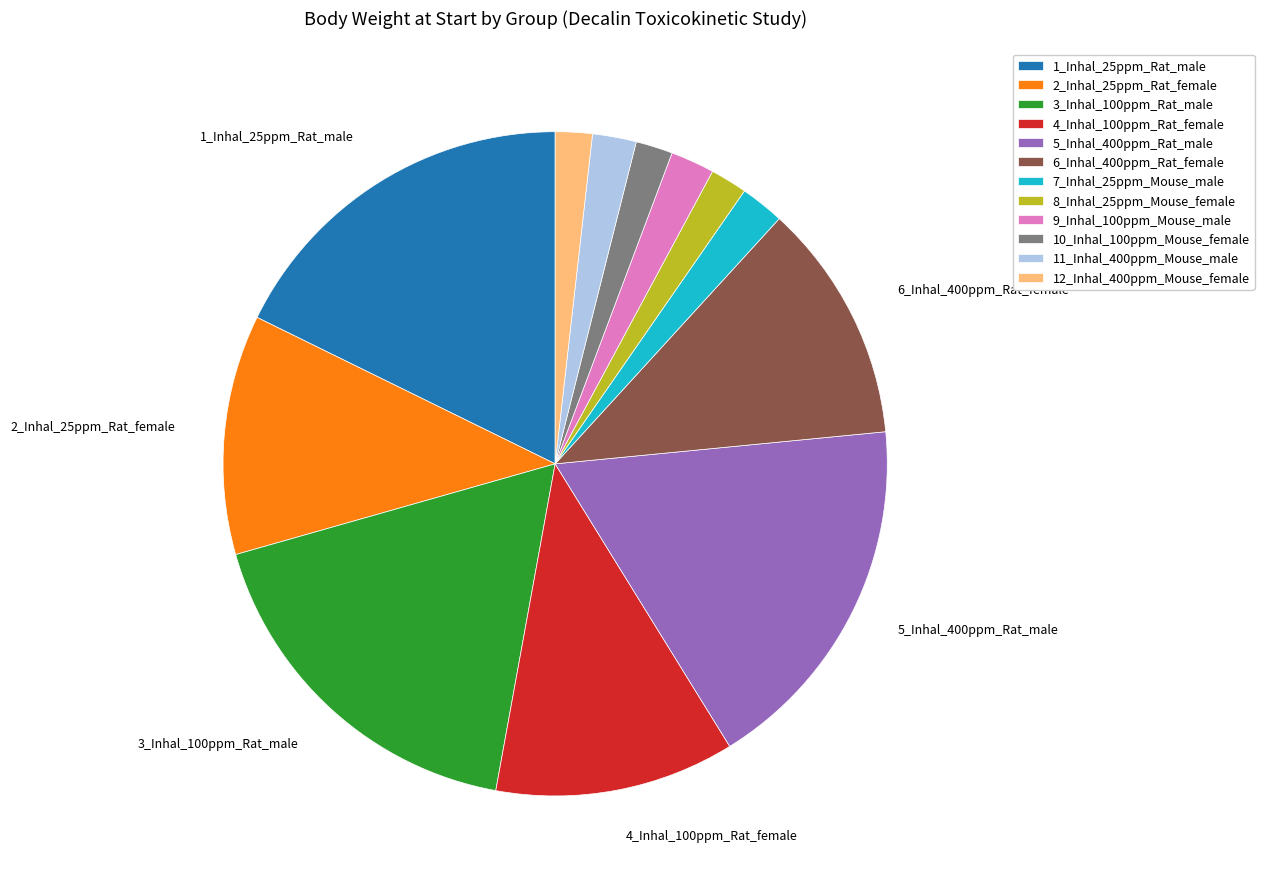

Between 5_Inhal_400ppm_Rat_male and 8_Inhal_25ppm_Mouse_female, which is larger?

5_Inhal_400ppm_Rat_male